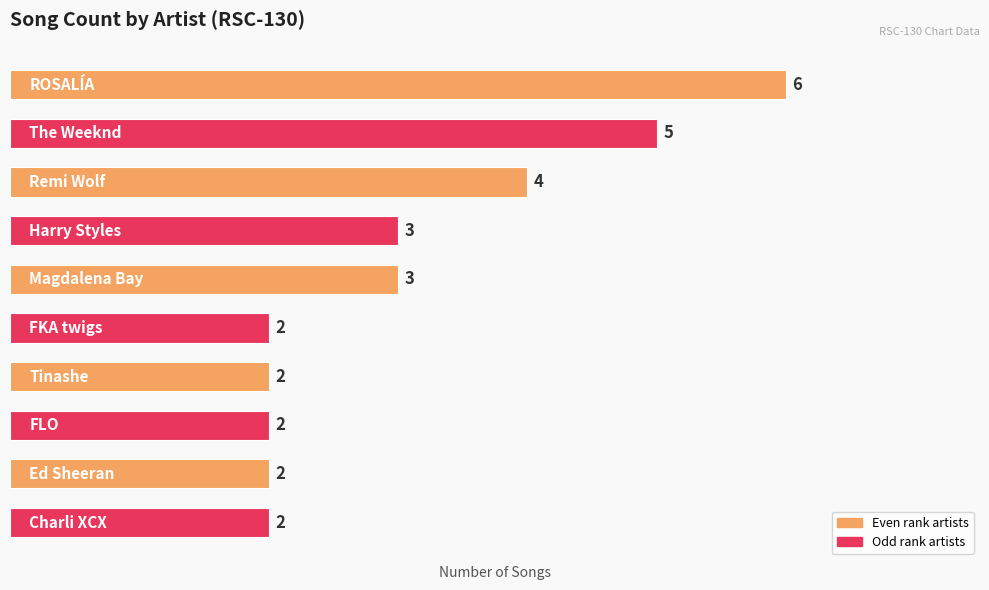

How many data points does each series have?

10